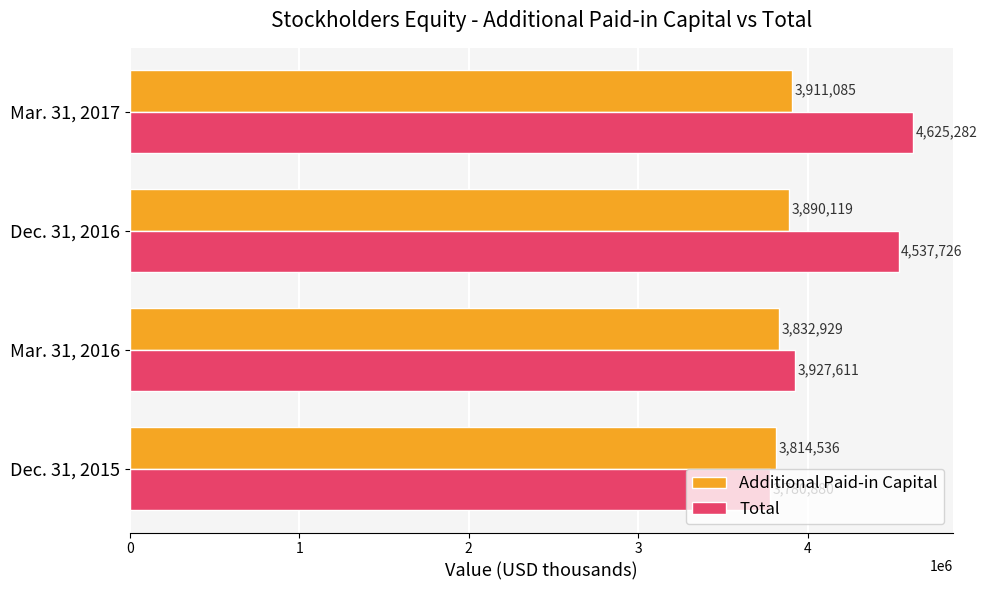

How many Total values are between 3927611 and 4625282?

3